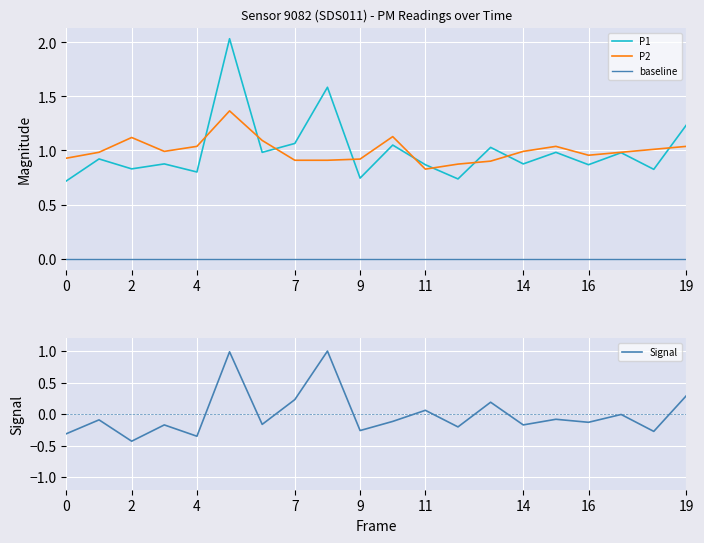

True or false: P1 has a value of 0.5 at 14.

False